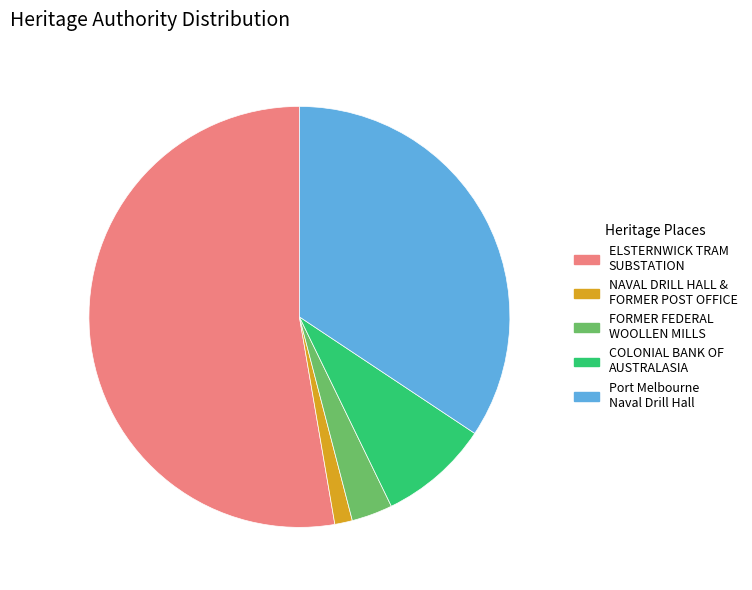

Is there a majority slice in this chart?

Yes